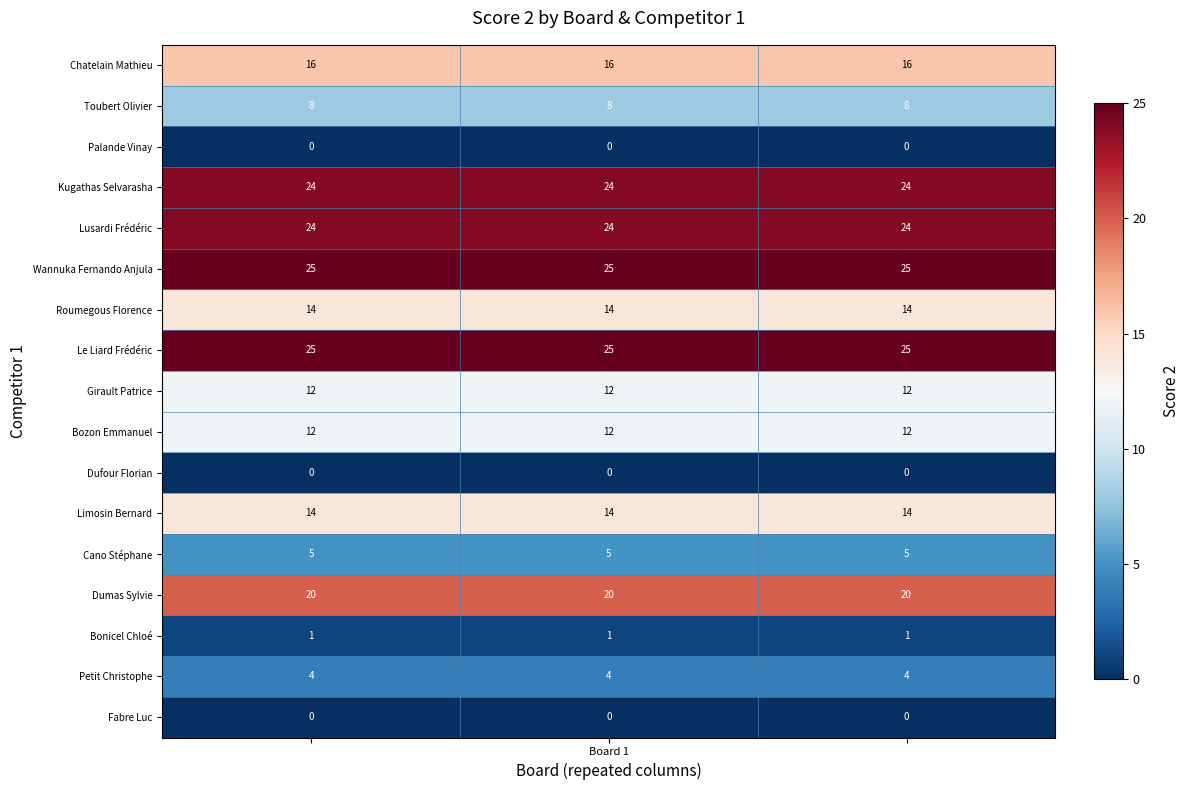

How many distinct data groups are displayed?

17